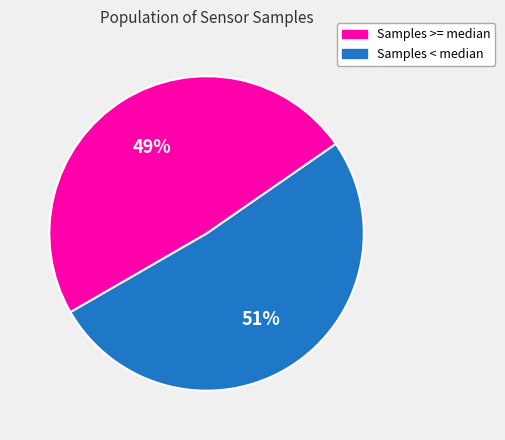

Does any single category account for the majority?

Yes